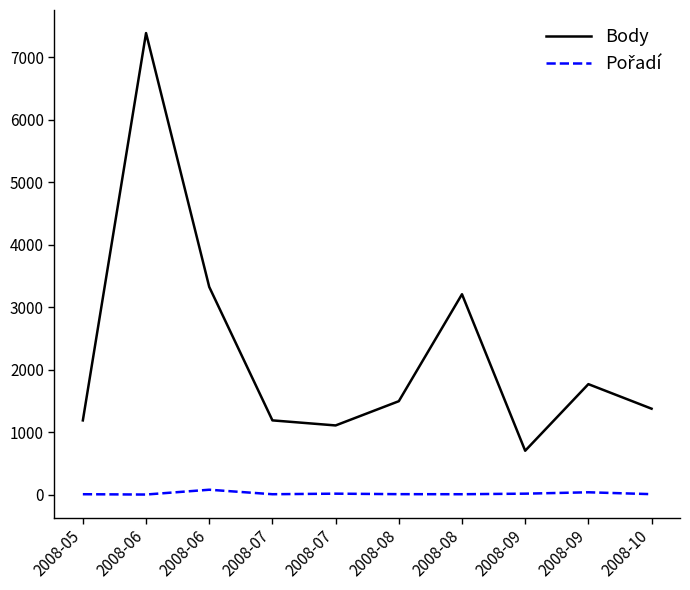

At which label is Body closest to 4045?

2008-06